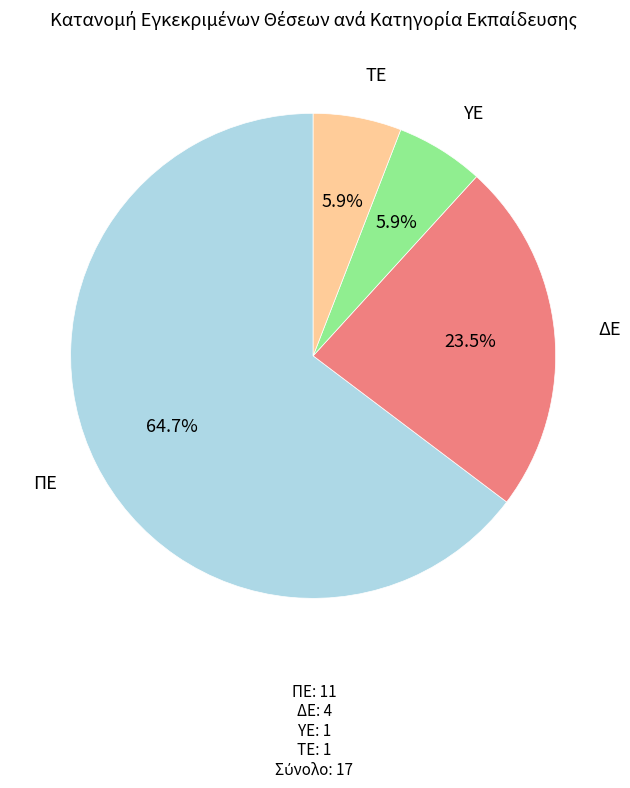

Is there a majority slice in this chart?

Yes